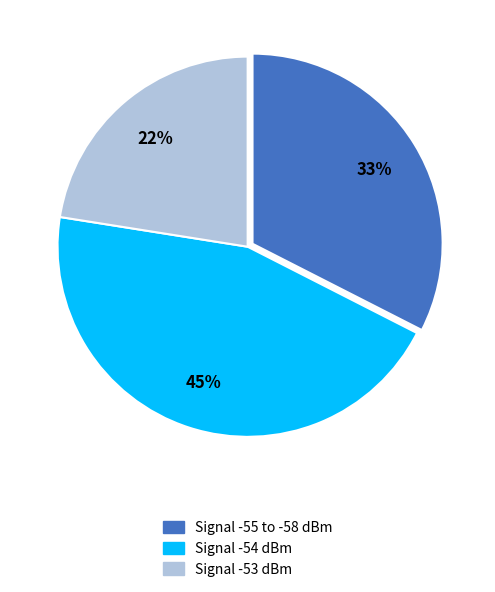

Count the number of slices in the pie.

3